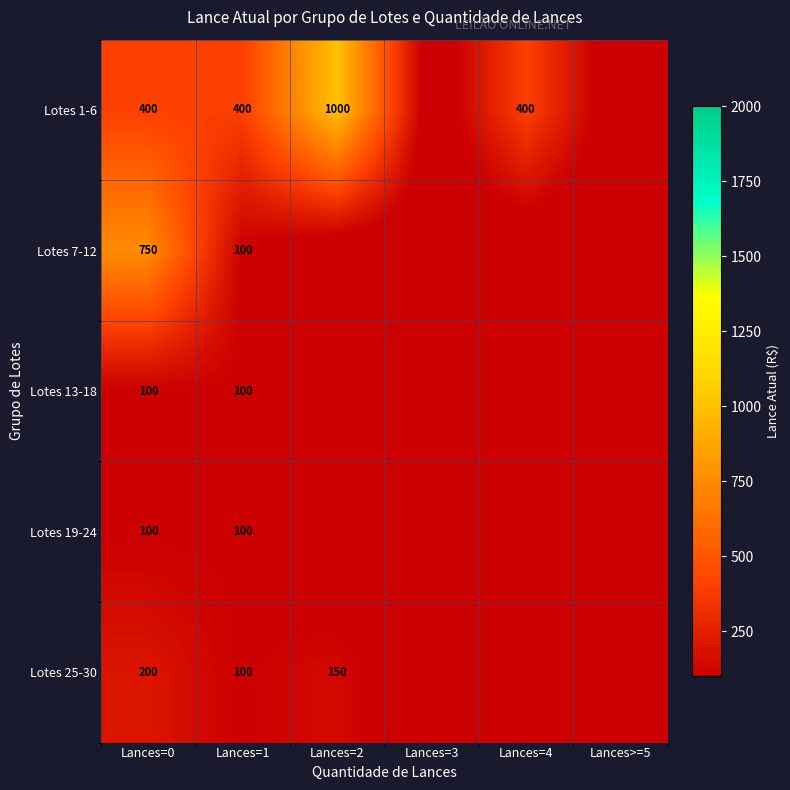

What is the greatest value displayed?

1000